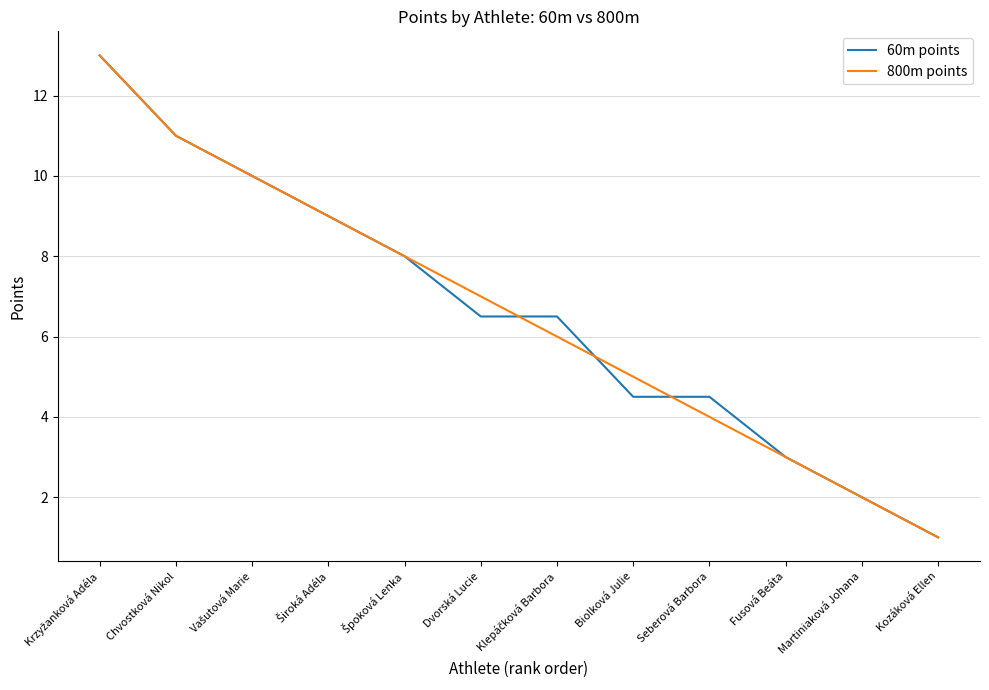

How many lines are shown in the chart?

2